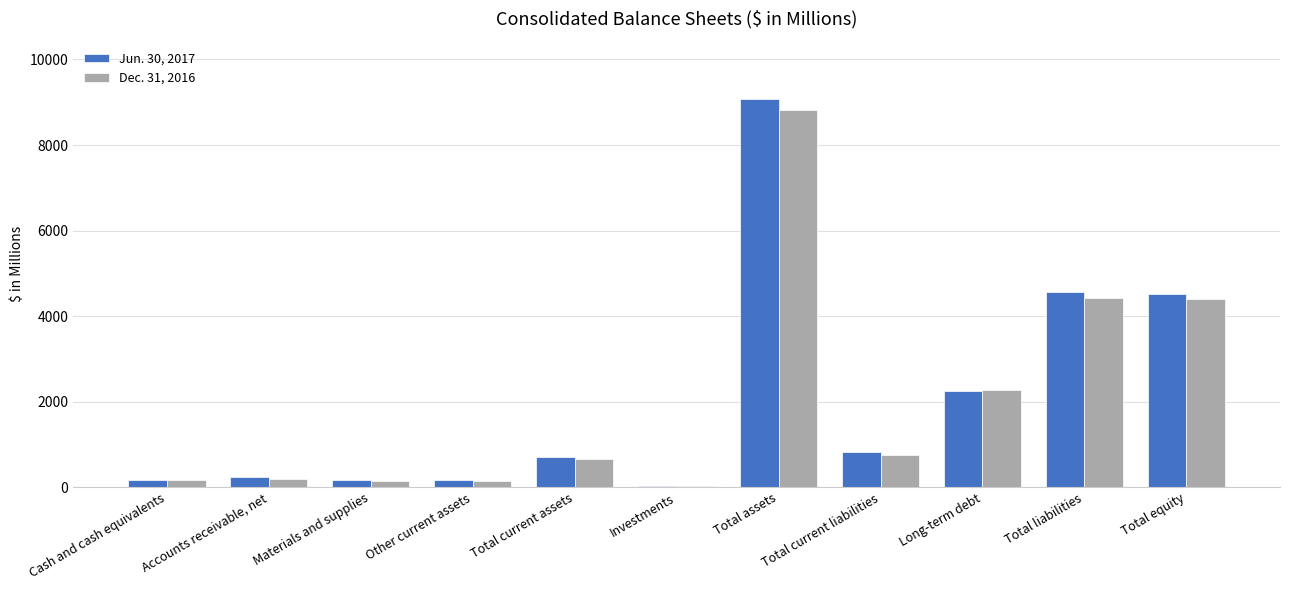

What value does the Dec. 31, 2016 series have at Investments?

32.9